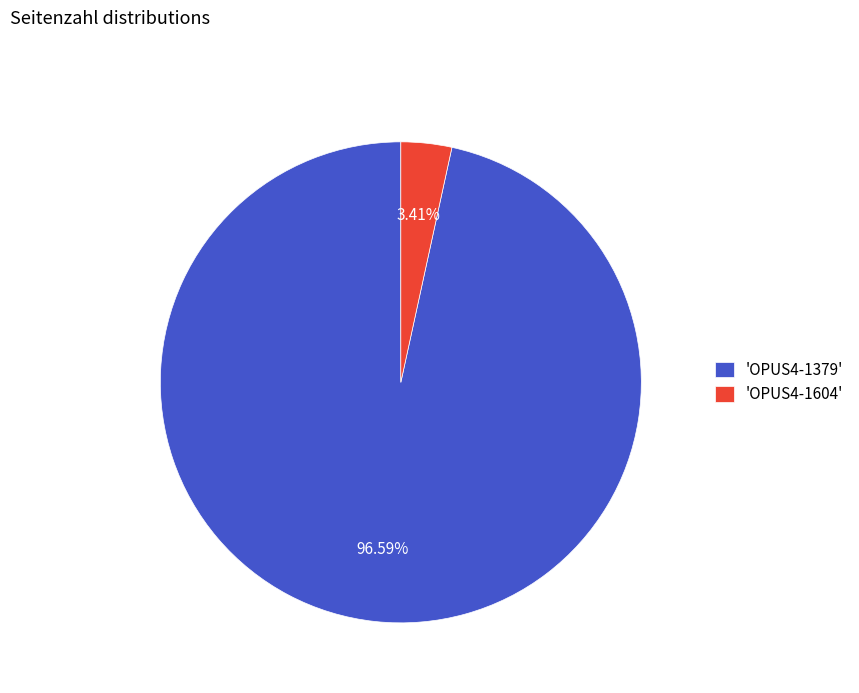

Is there any slice that represents more than half of the pie?

Yes